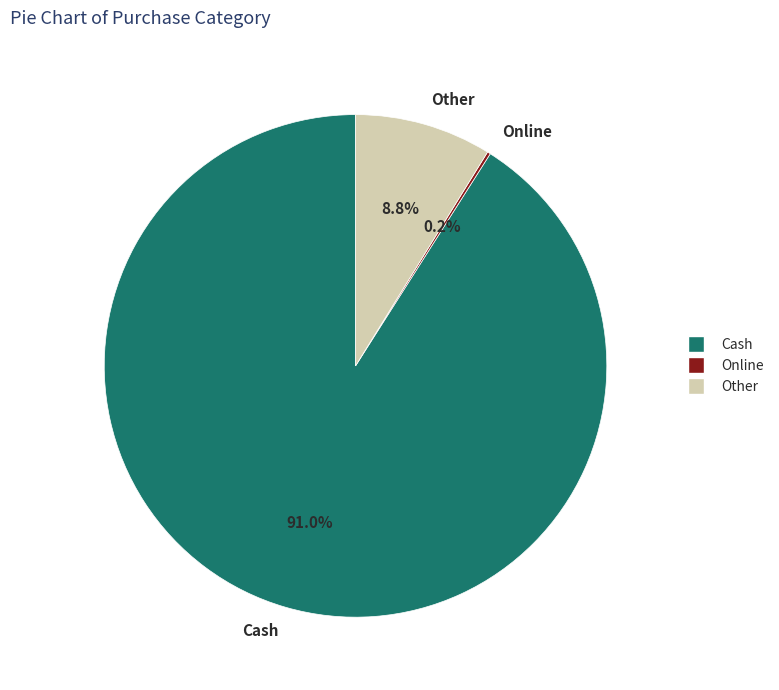

To the nearest percent, what percentage of the pie is Other?

9%